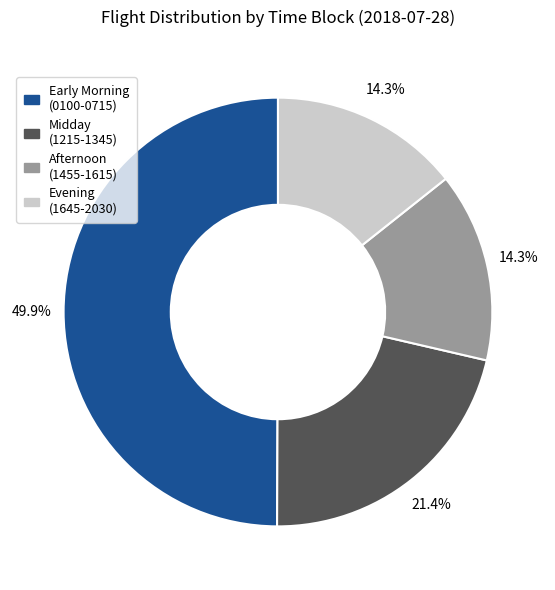

Combined, do Early Morning (0100-0715) and Evening (1645-2030) account for over 50%?

Yes